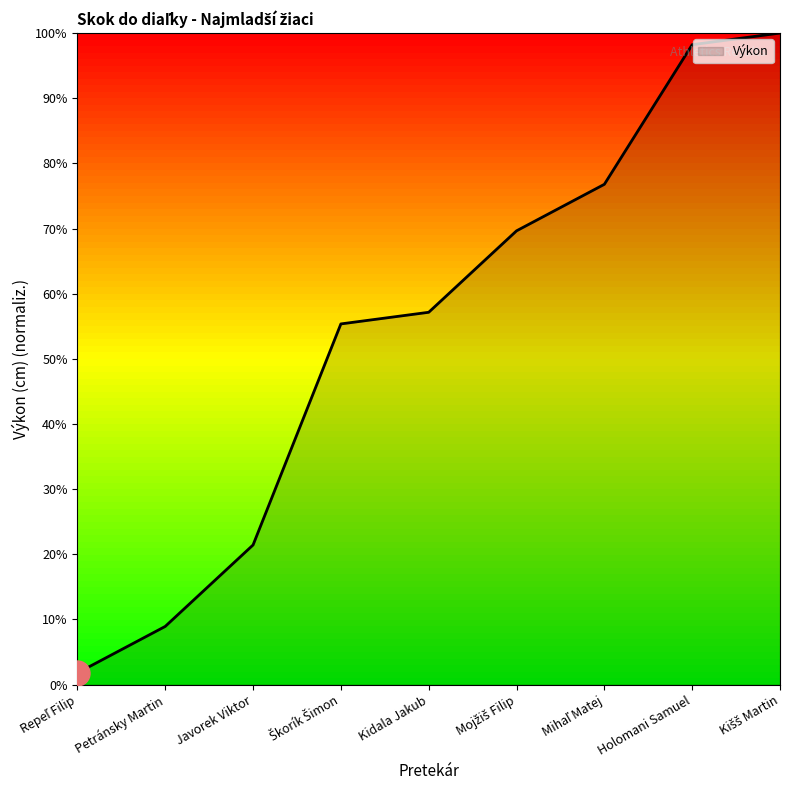

Which has a higher value, Holomani Samuel or Petránsky Martin?

Holomani Samuel